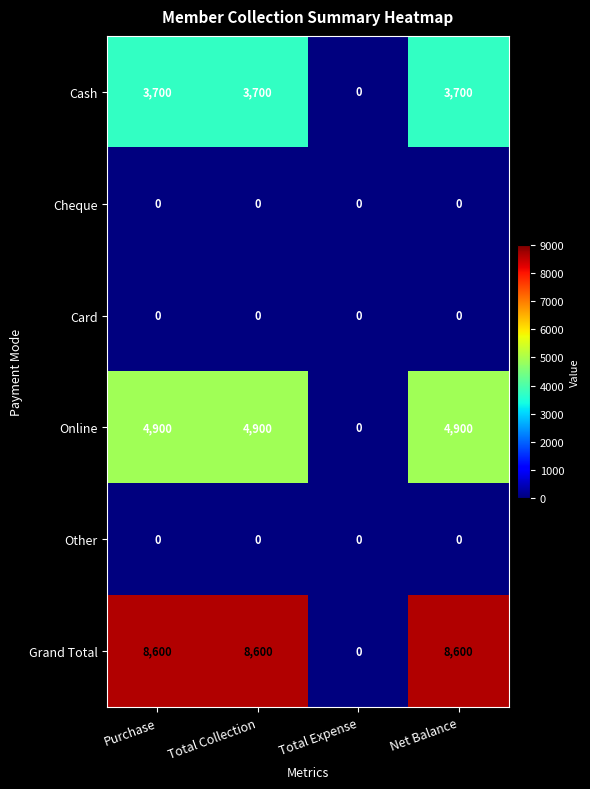

Which series has the largest total across all categories?

Grand Total